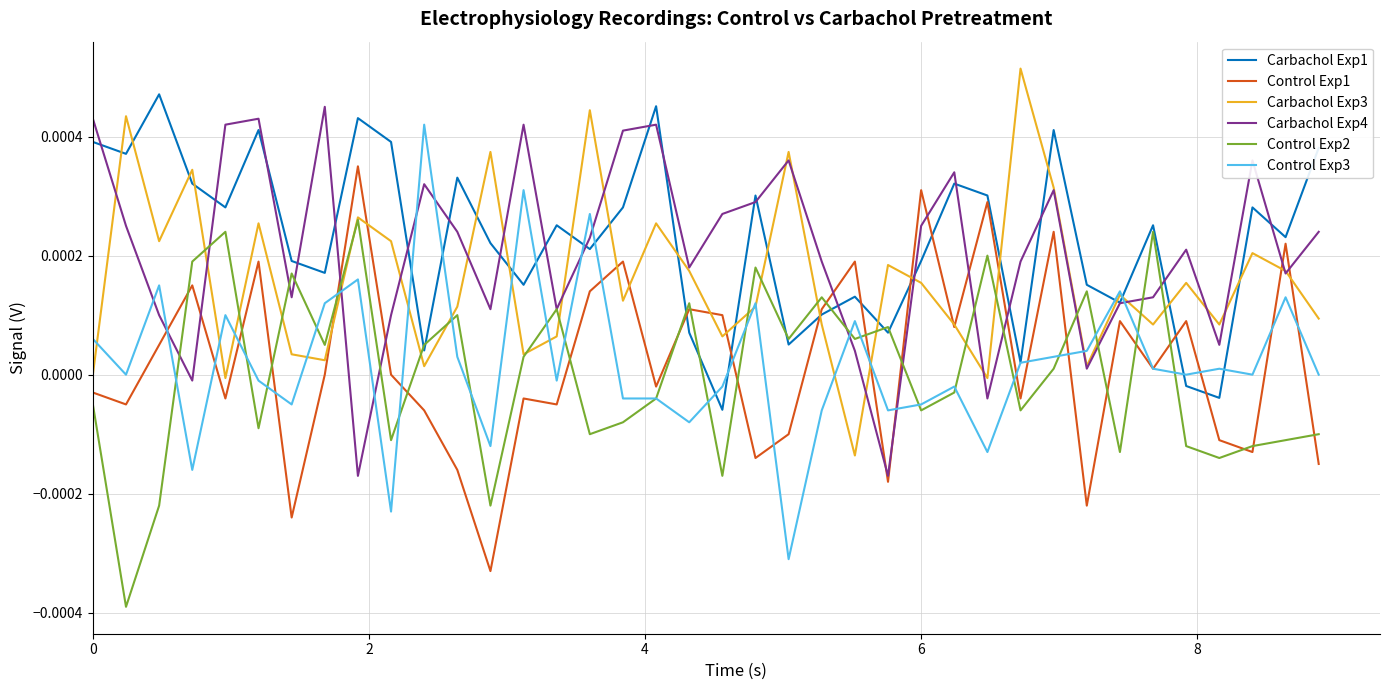

Which series has the widest spread of values?

Control Exp3